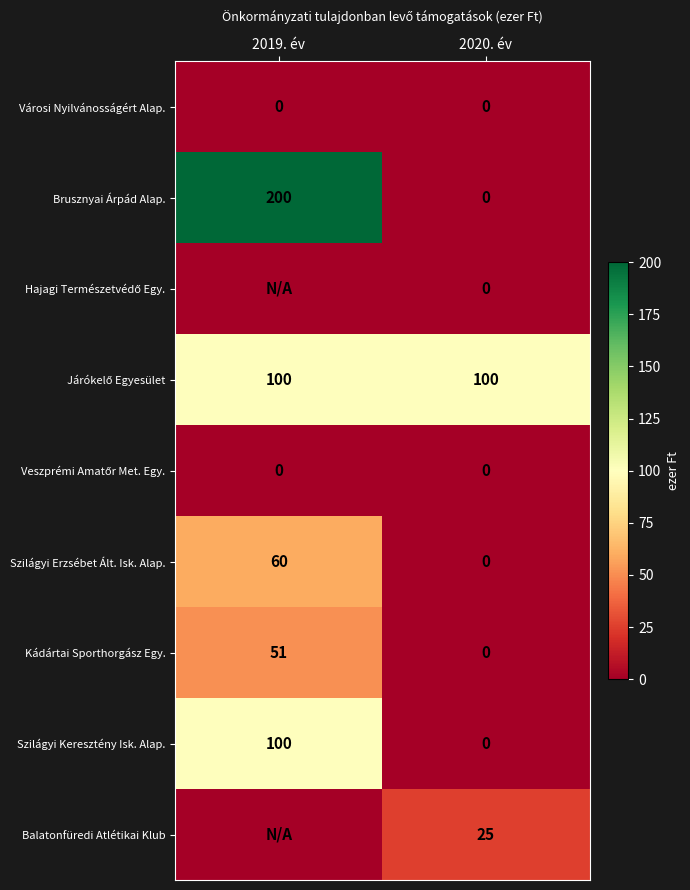

What is the difference between the highest and lowest values at 2020. év?

100